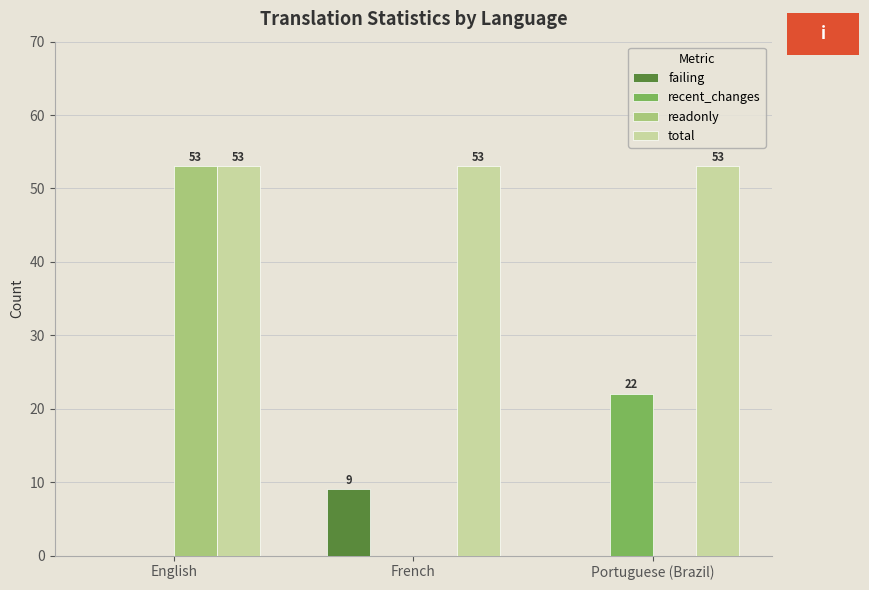

Reading left to right, transcribe all the data shown in this chart.

failing: 0	9	0
recent_changes: 0	0	22
readonly: 53	0	0
total: 53	53	53